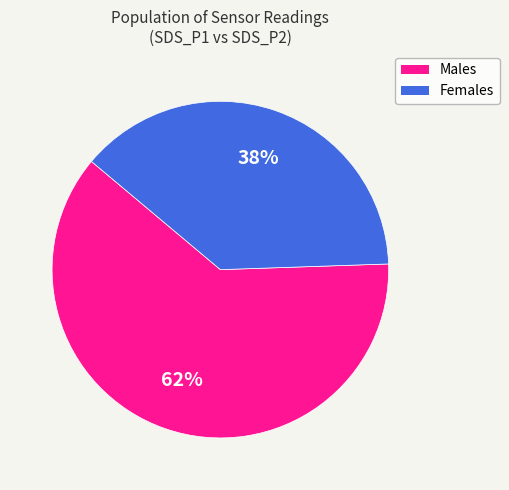

Does any single category account for the majority?

Yes